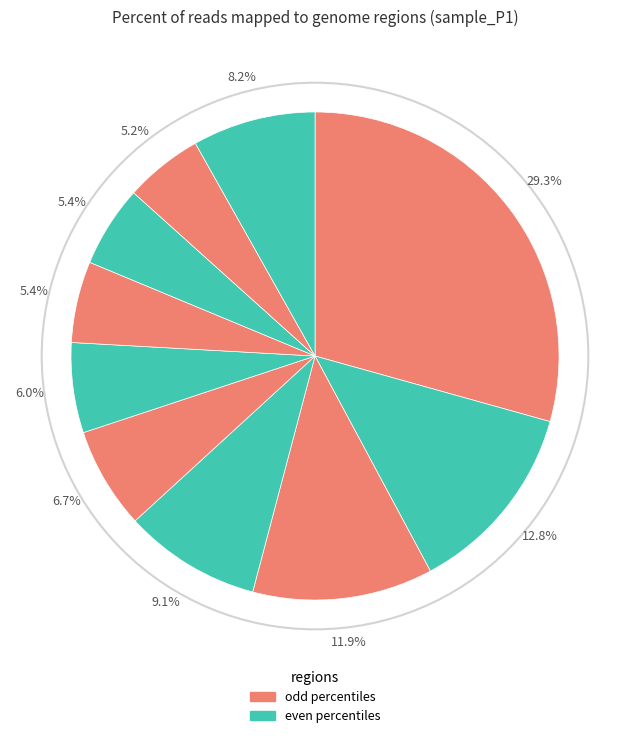

Count the number of slices in the pie.

10